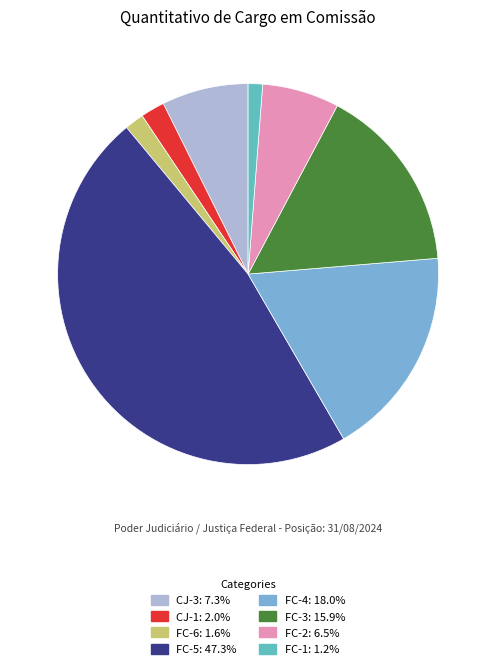

To the nearest percent, what is the difference between the FC-1 and FC-3 slice percentages?

15%